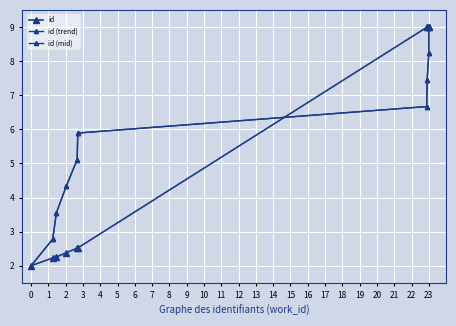

How many lines are shown in the chart?

3